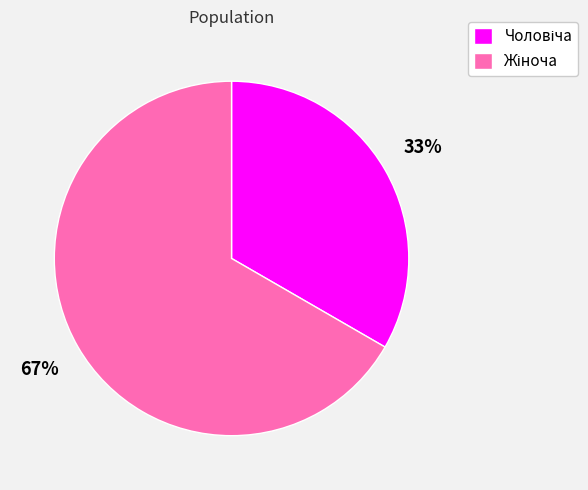

To the nearest percent, what is the average slice percentage?

50%